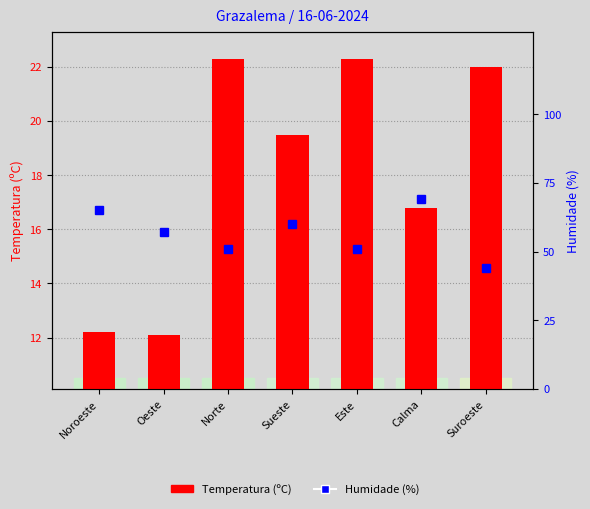

At Norte, list the series in order from largest to smallest.

Humidade (%), Temperatura (C)